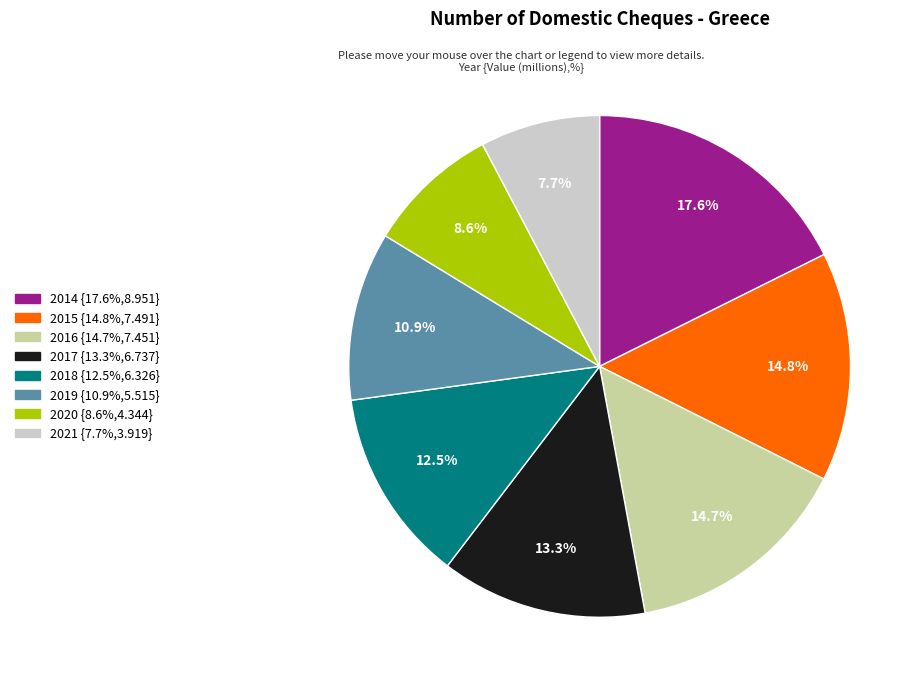

What percentage is the 2016 slice, to the nearest percent?

15%